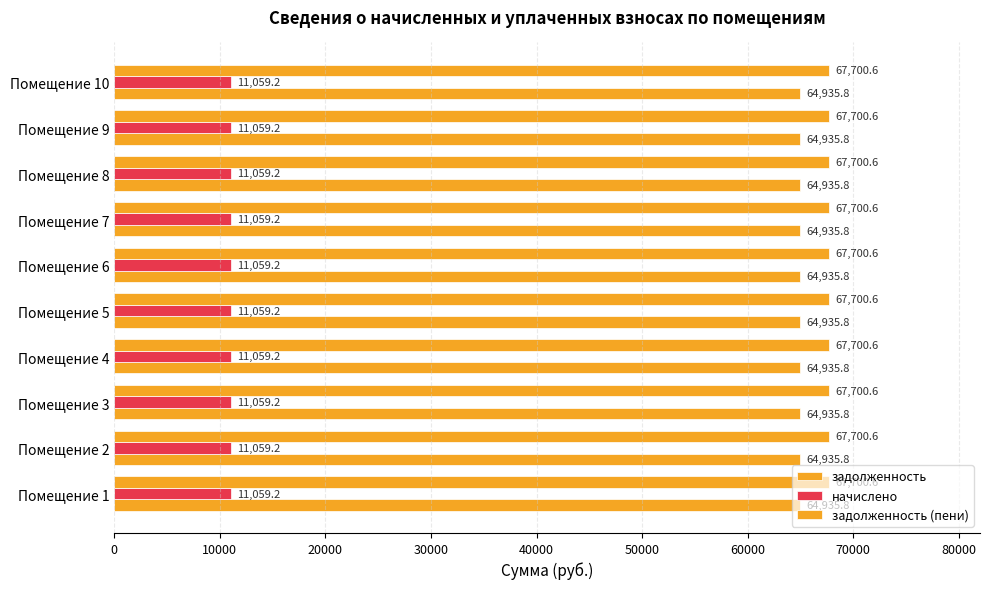

Which series has the largest range (max minus min)?

задолженность